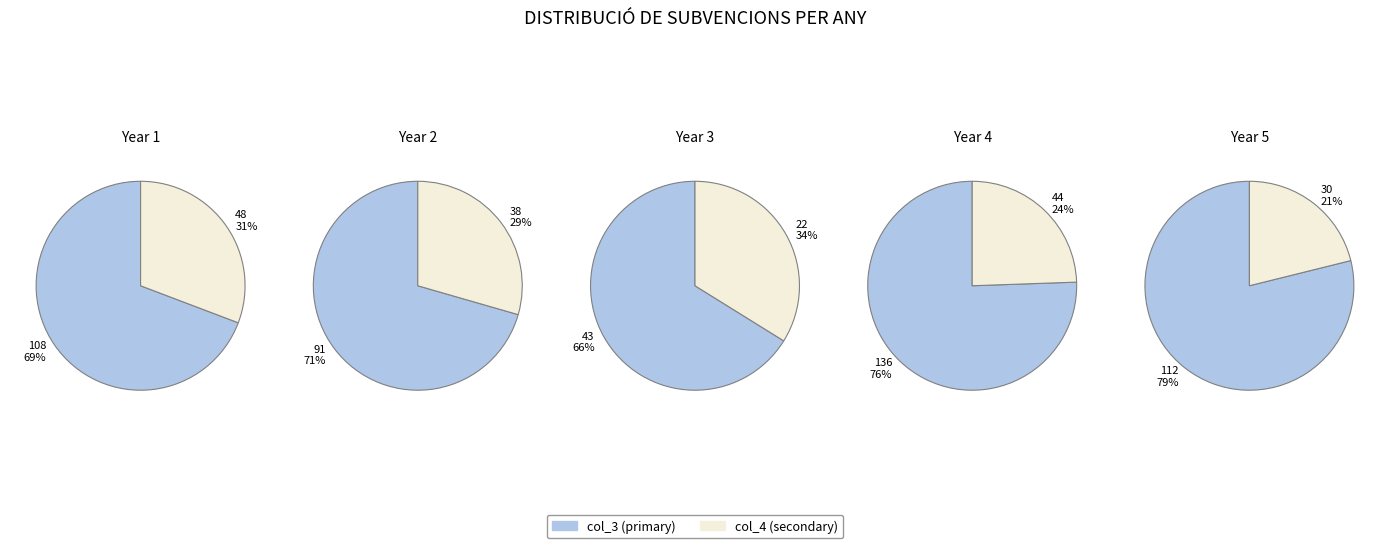

What percentage do 2 and 4 together represent?

46.3%